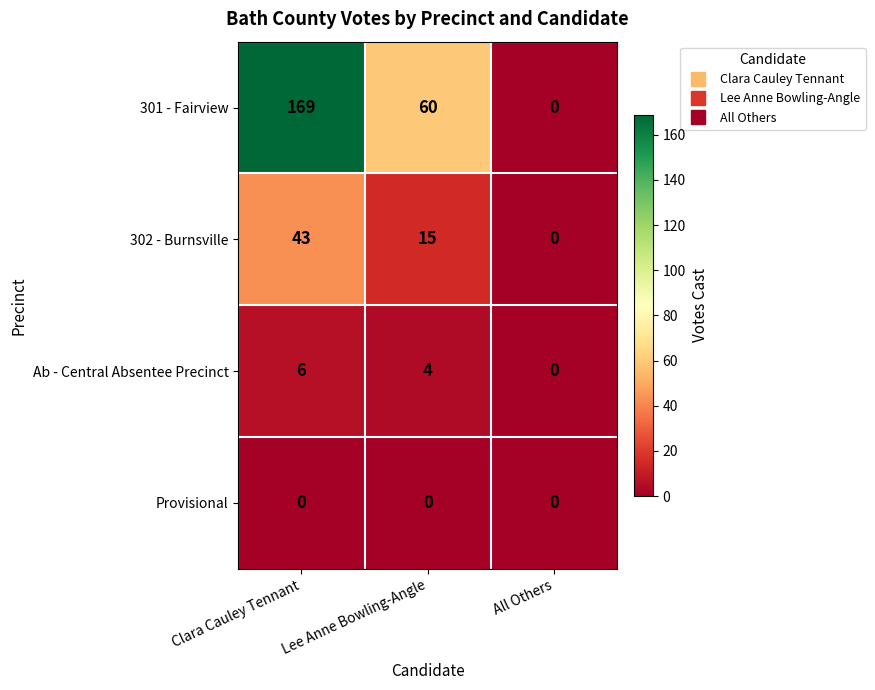

What is the maximum value shown in the chart?

169